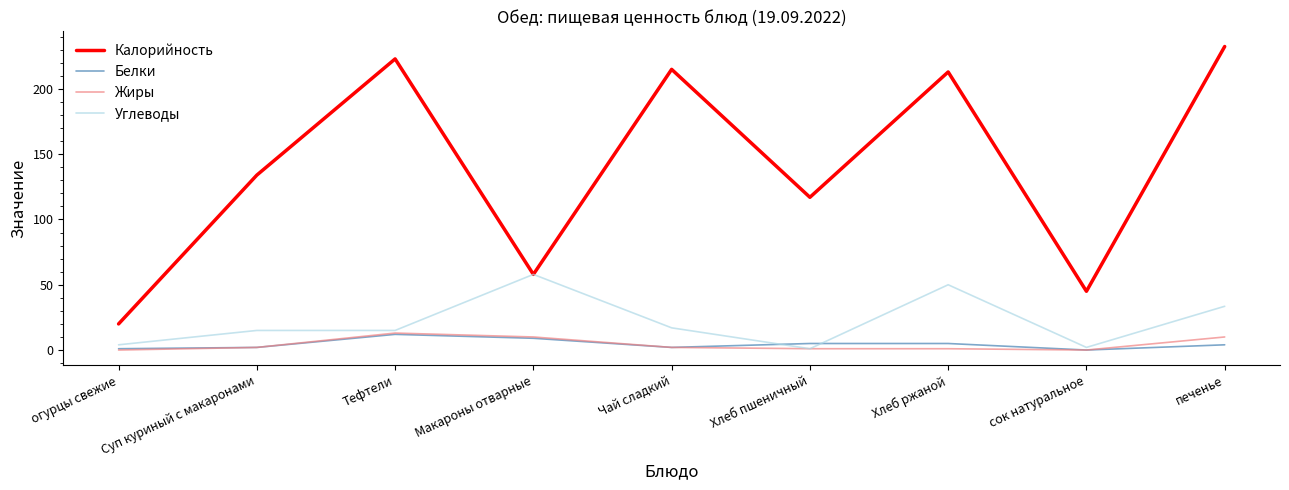

At which label does Калорийность reach its minimum?

огурцы свежие